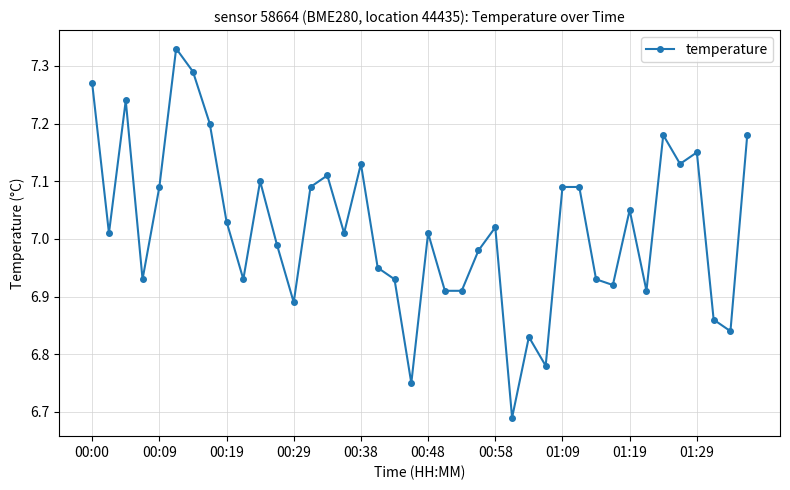

What is the difference between the second highest and minimum values?

0.6